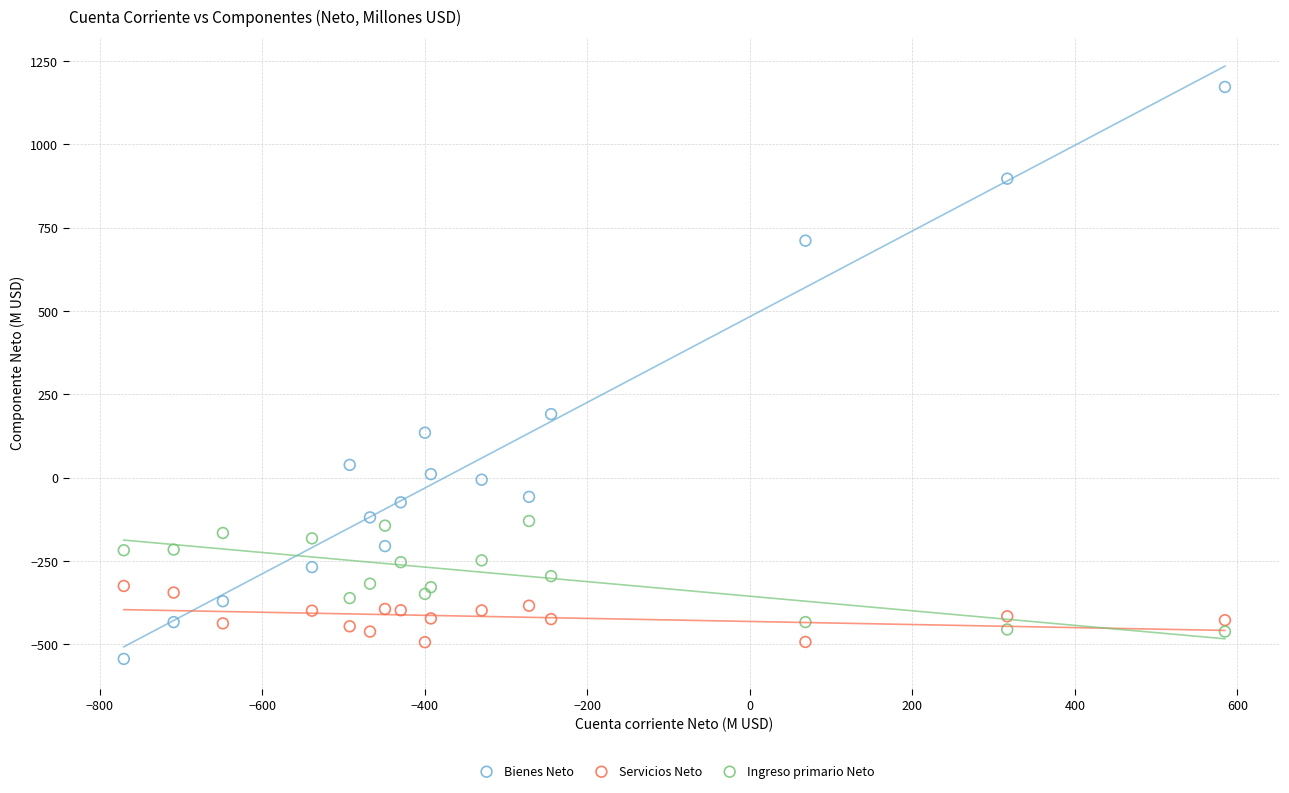

Across all data points, what is the range of Y values (max minus min)?

1715.8